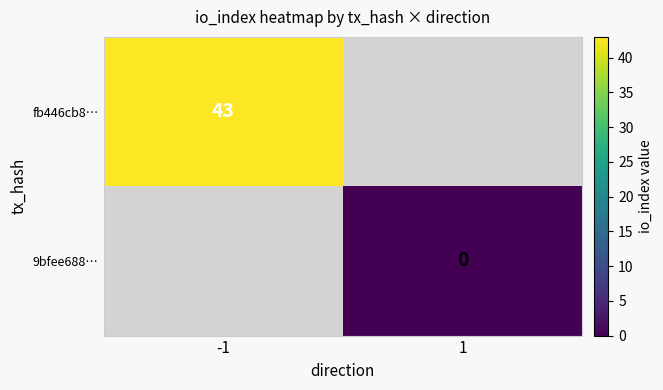

True or false: 9bfee688… has a value of 0.0 at 1.

True